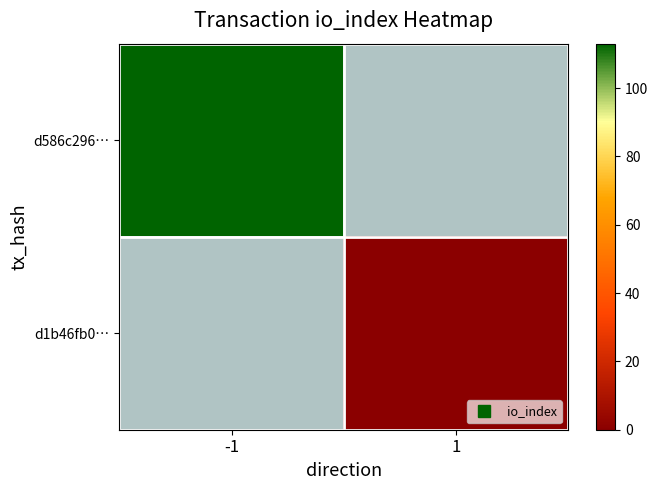

The d1b46fb0… series shows 0.0 at 1. True or false?

True